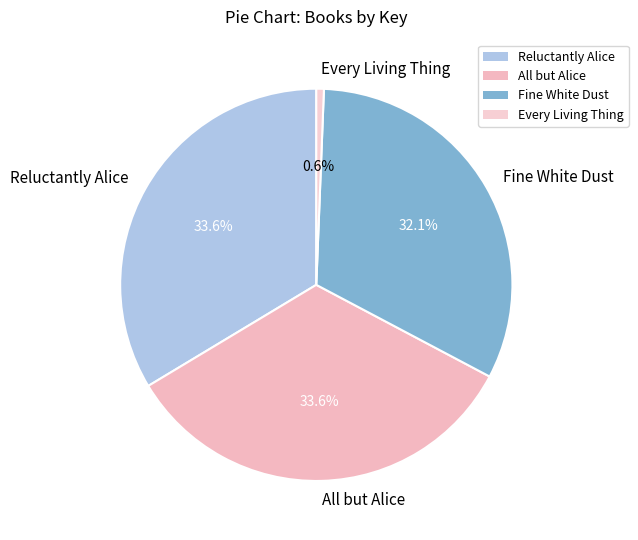

To the nearest percent, what is the average slice percentage?

25%